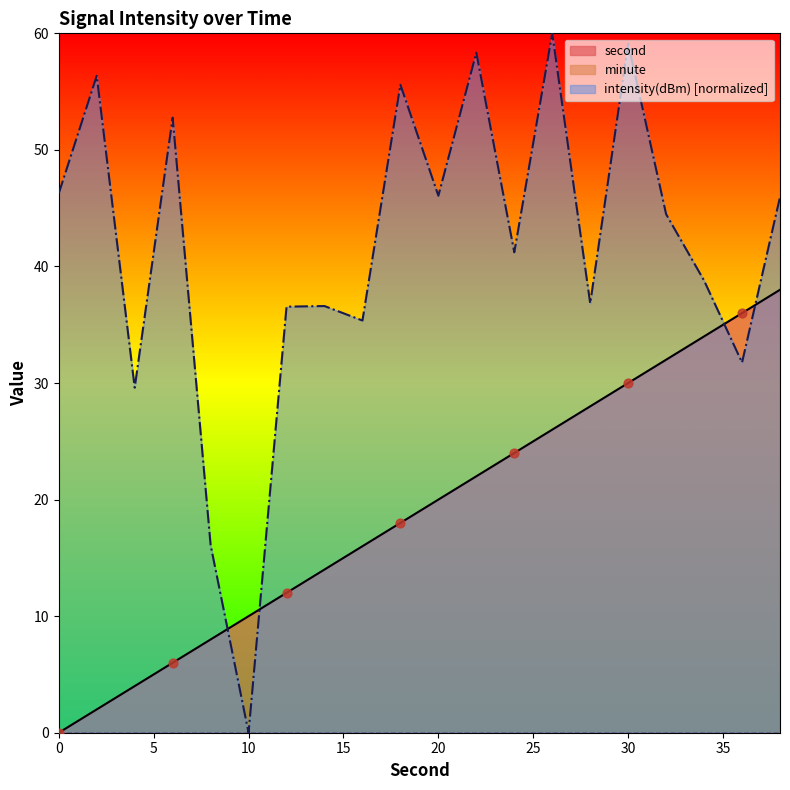

Which series reaches the maximum Y coordinate?

intensity